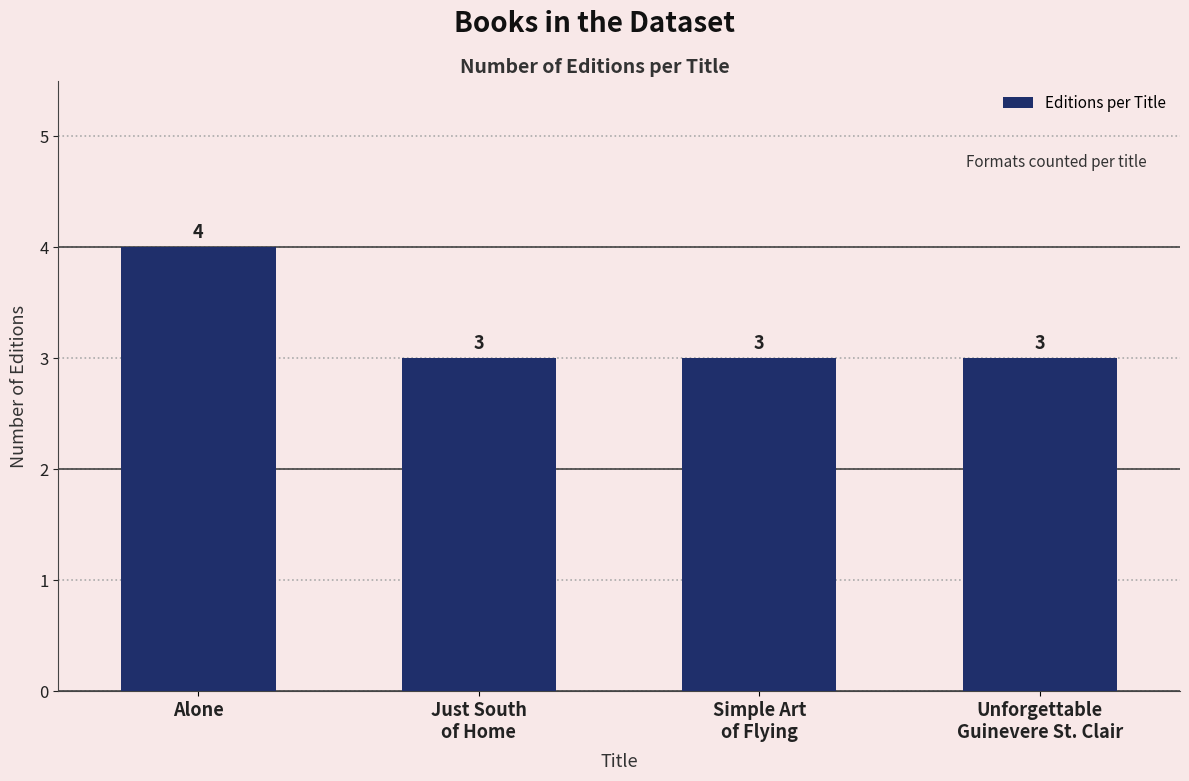

What is the sum of all values?

13